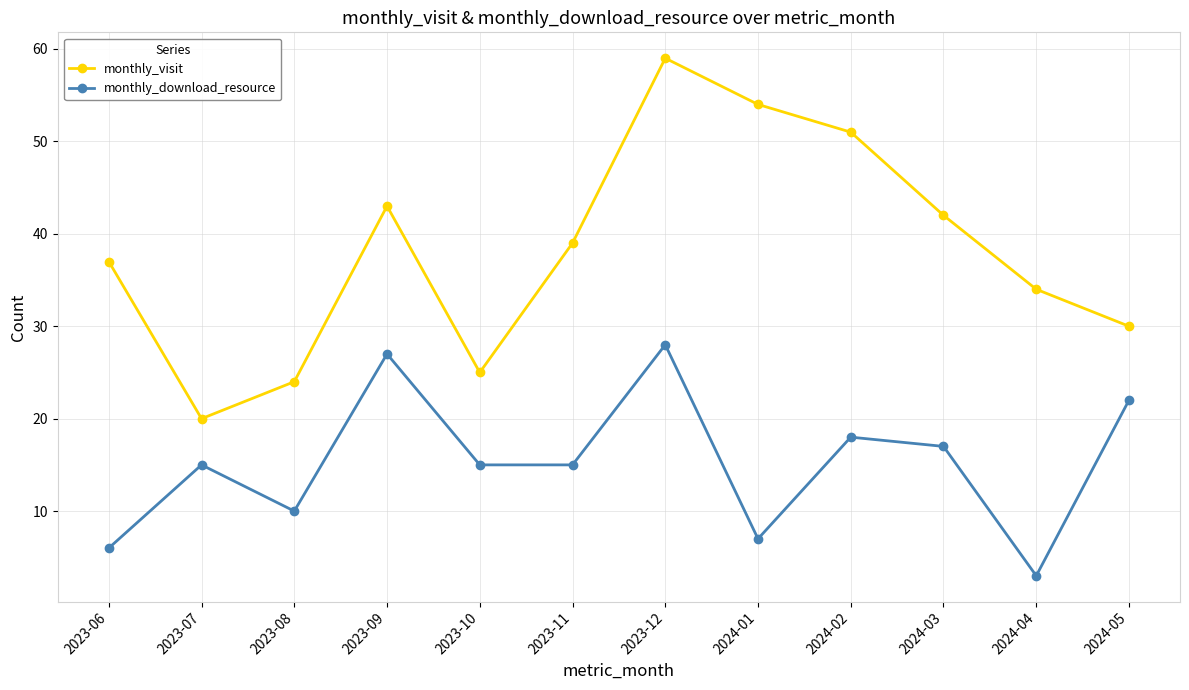

The monthly_visit series shows 59 at 2023-12. True or false?

True